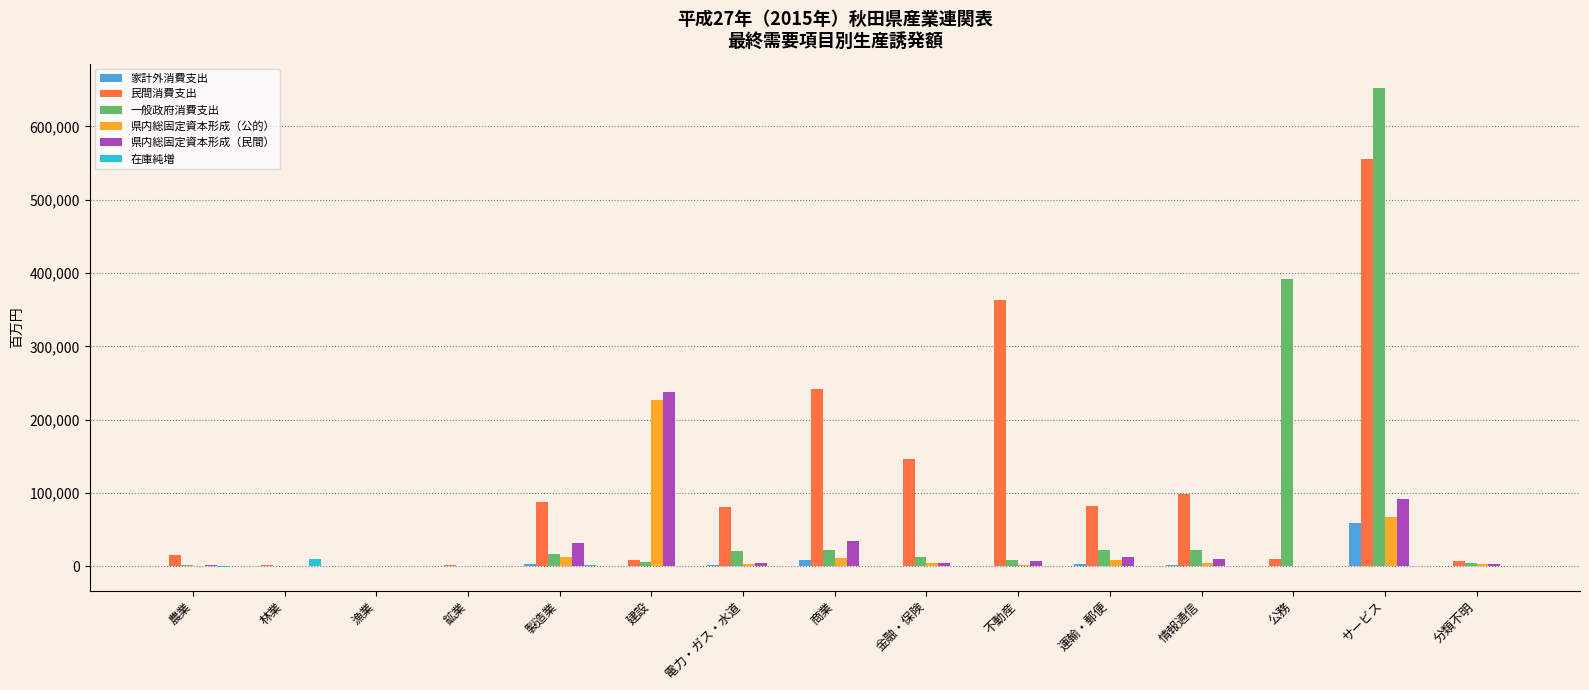

Which series has the largest total across all categories?

民間消費支出